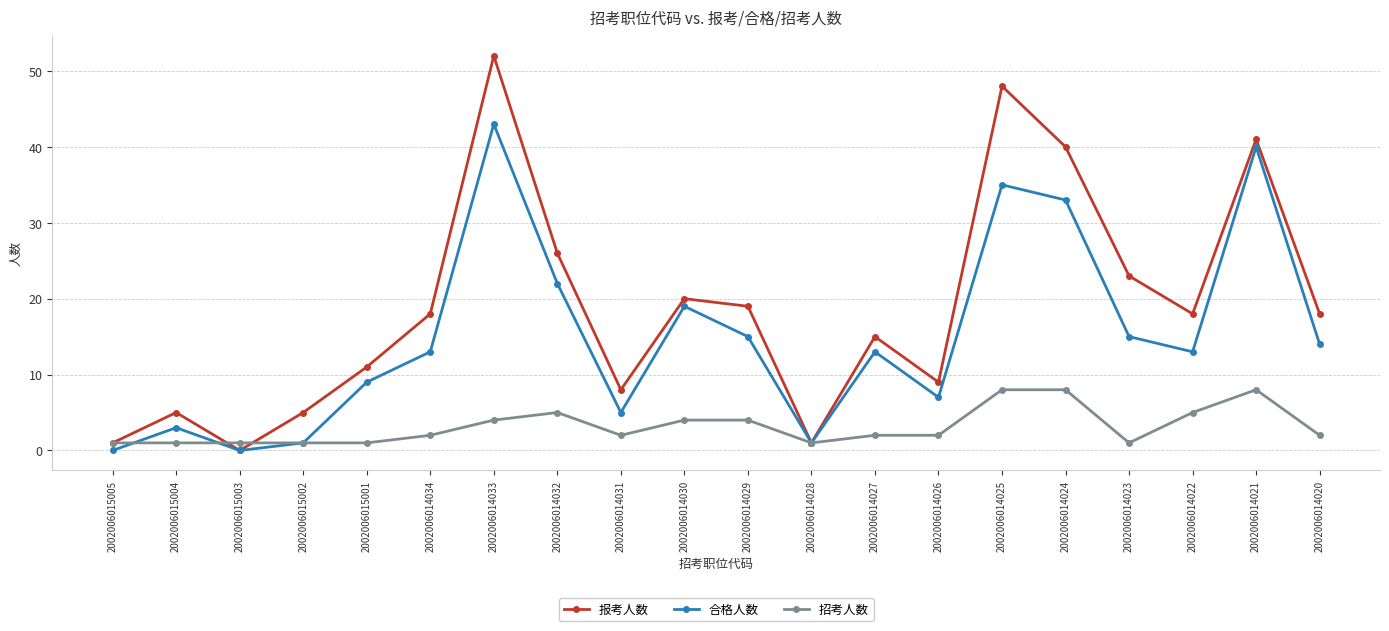

How many lines are shown in the chart?

3